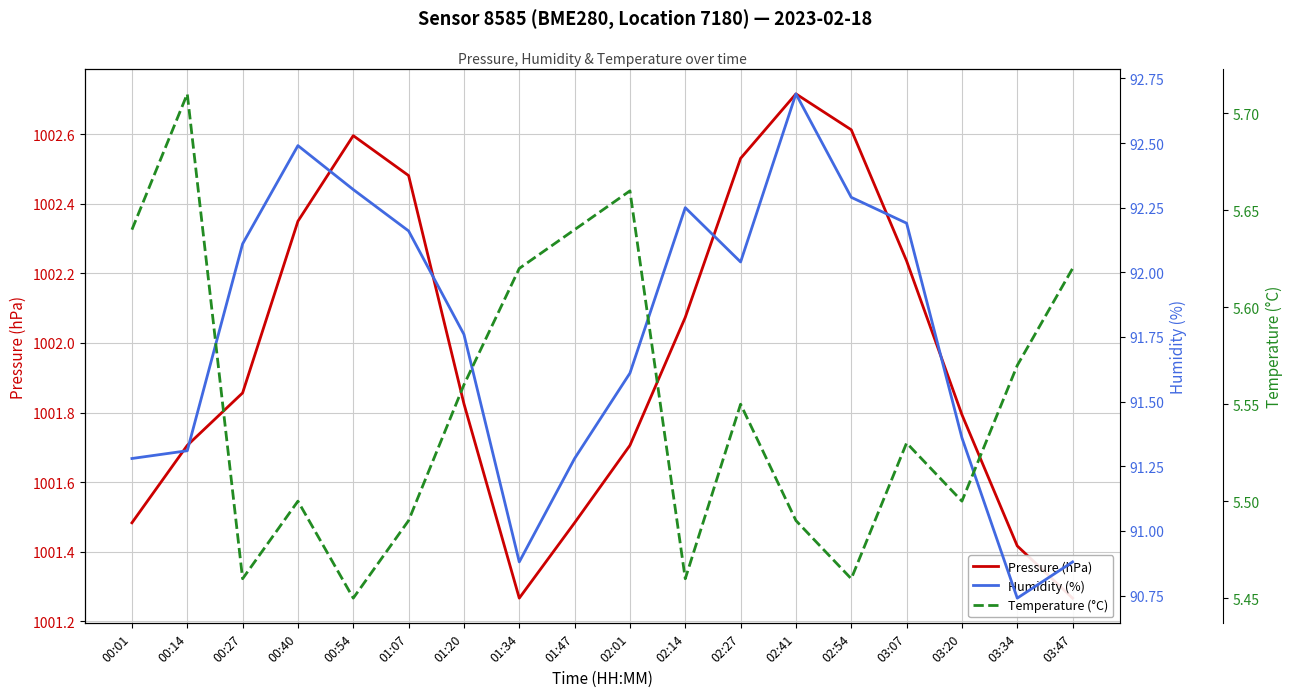

Read the Humidity (%) value at 02:01.

91.6